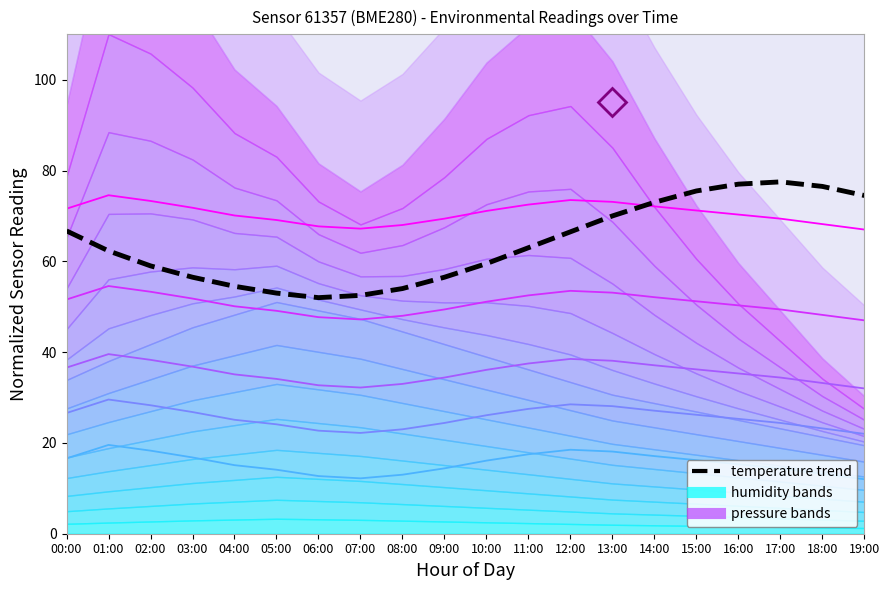

The band_line_1 series shows 39.5 at 10:00. True or false?

False